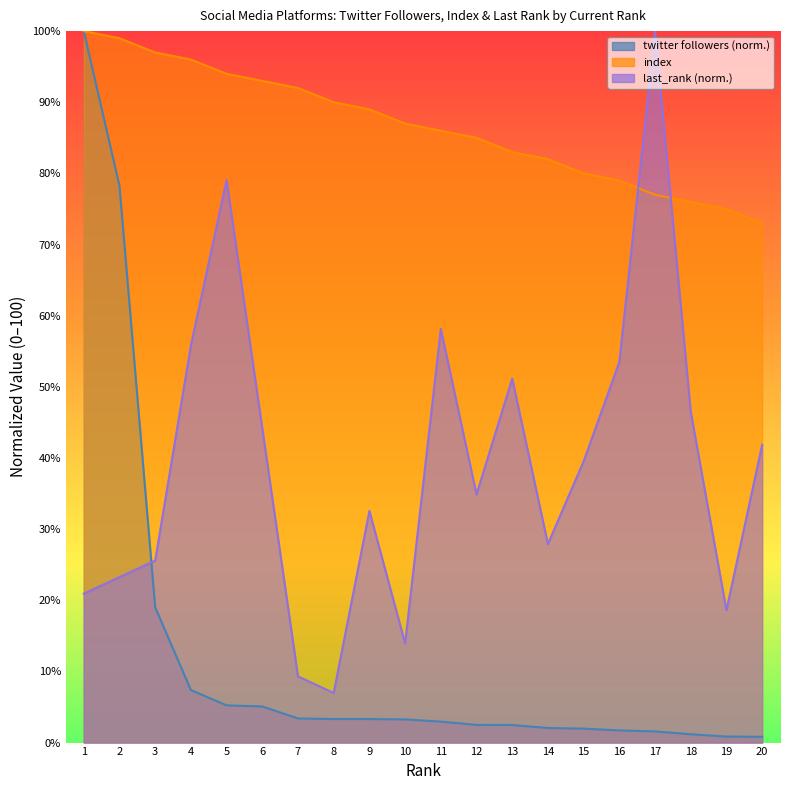

The twitter followers series shows 5.1 at 6. True or false?

True